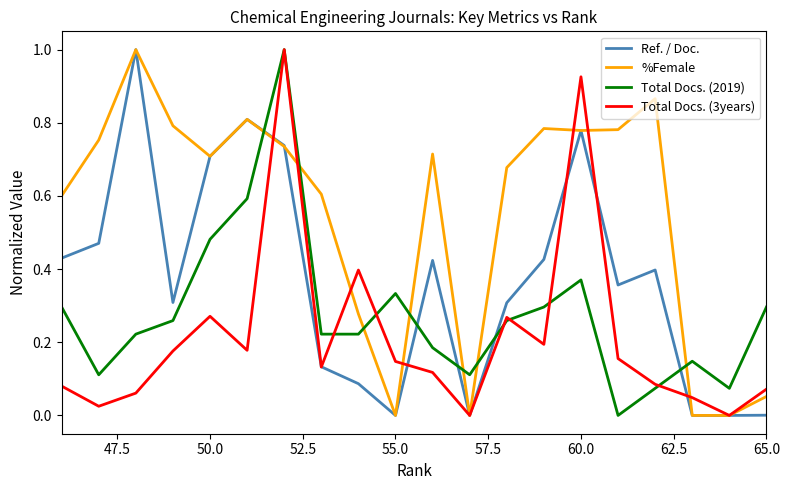

True or false: Ref. / Doc. and %Female intersect in this chart.

True